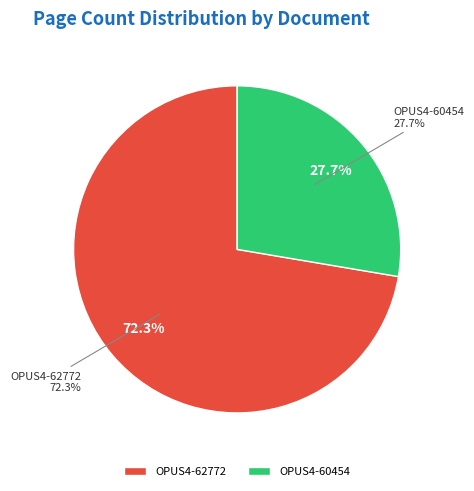

What is the largest slice in the pie chart?

OPUS4-62772